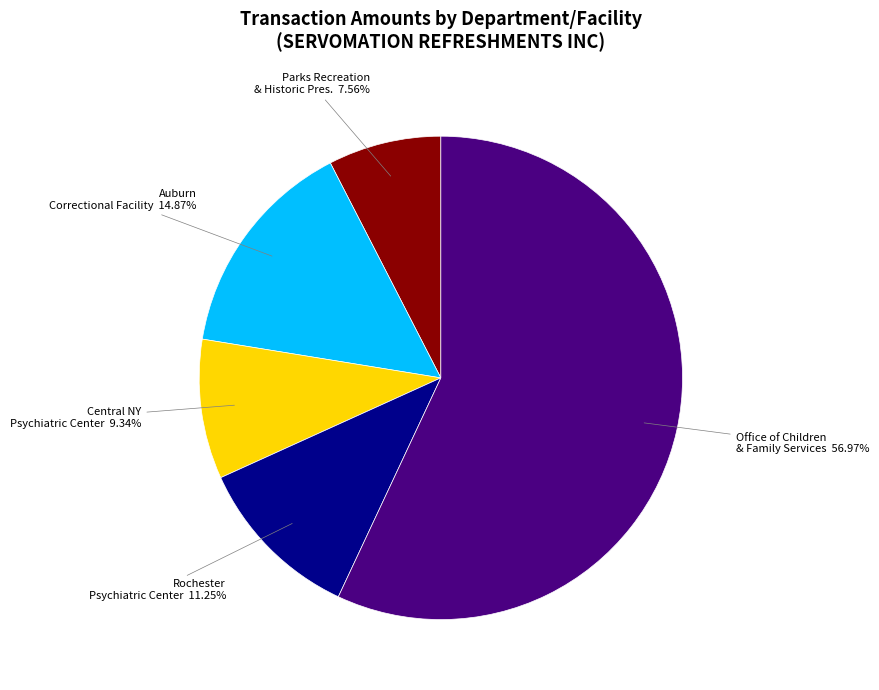

Is Rochester Psychiatric Center the majority of the pie?

No